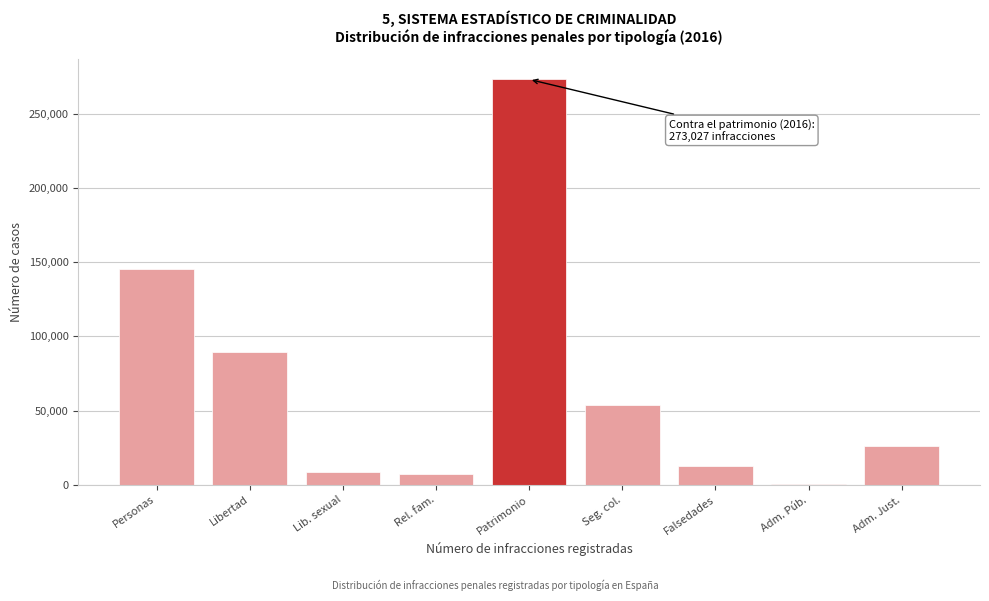

What is the change in value from Personas to Seg. col.?

-91431